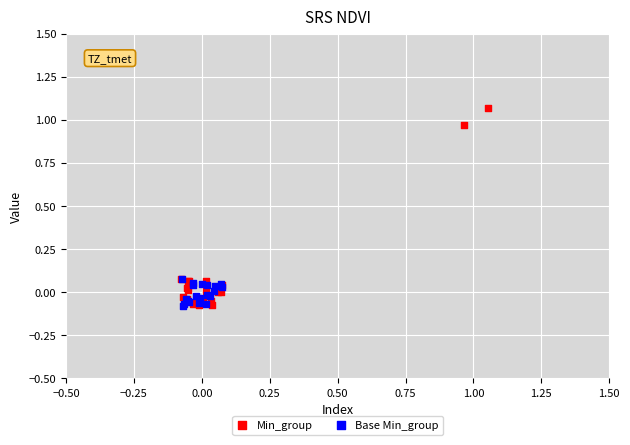

Which series has the widest spread of Y values?

Min_group